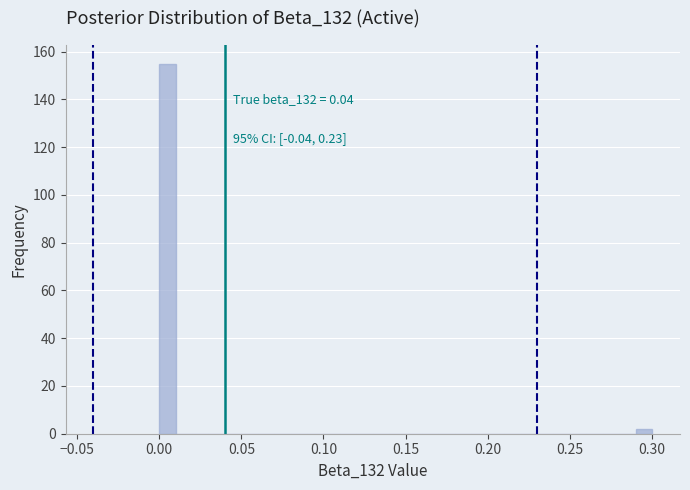

Around what value on the x-axis is the tallest bar? Give the approximate position of its centre, as read against the axis.

0.005